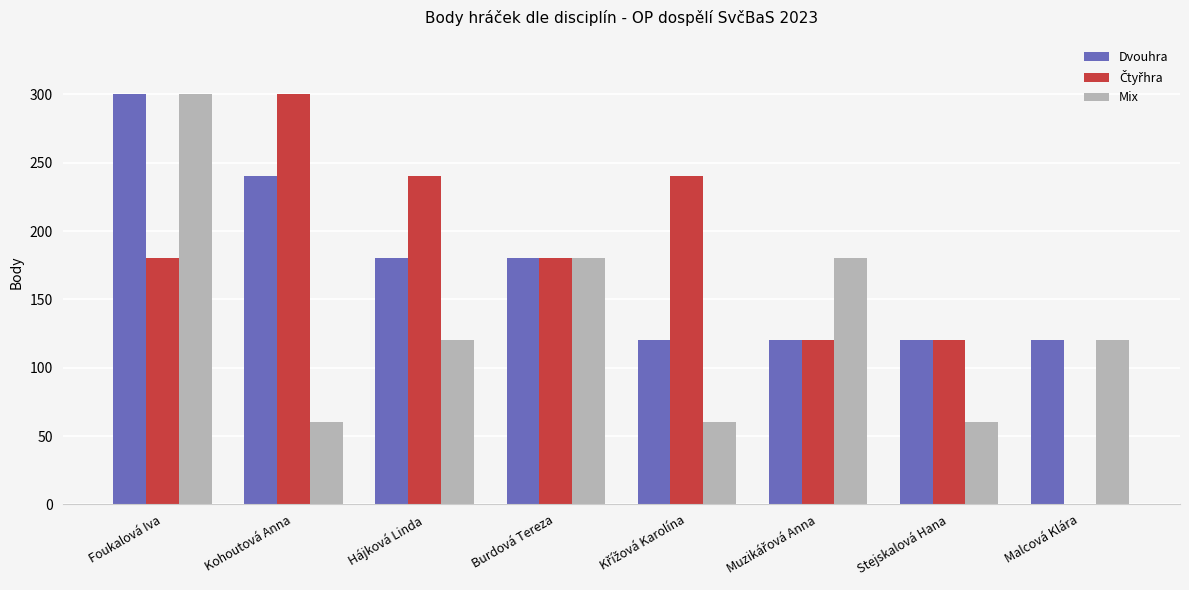

The value of Dvouhra at Malcová Klára is 163. True or false?

False